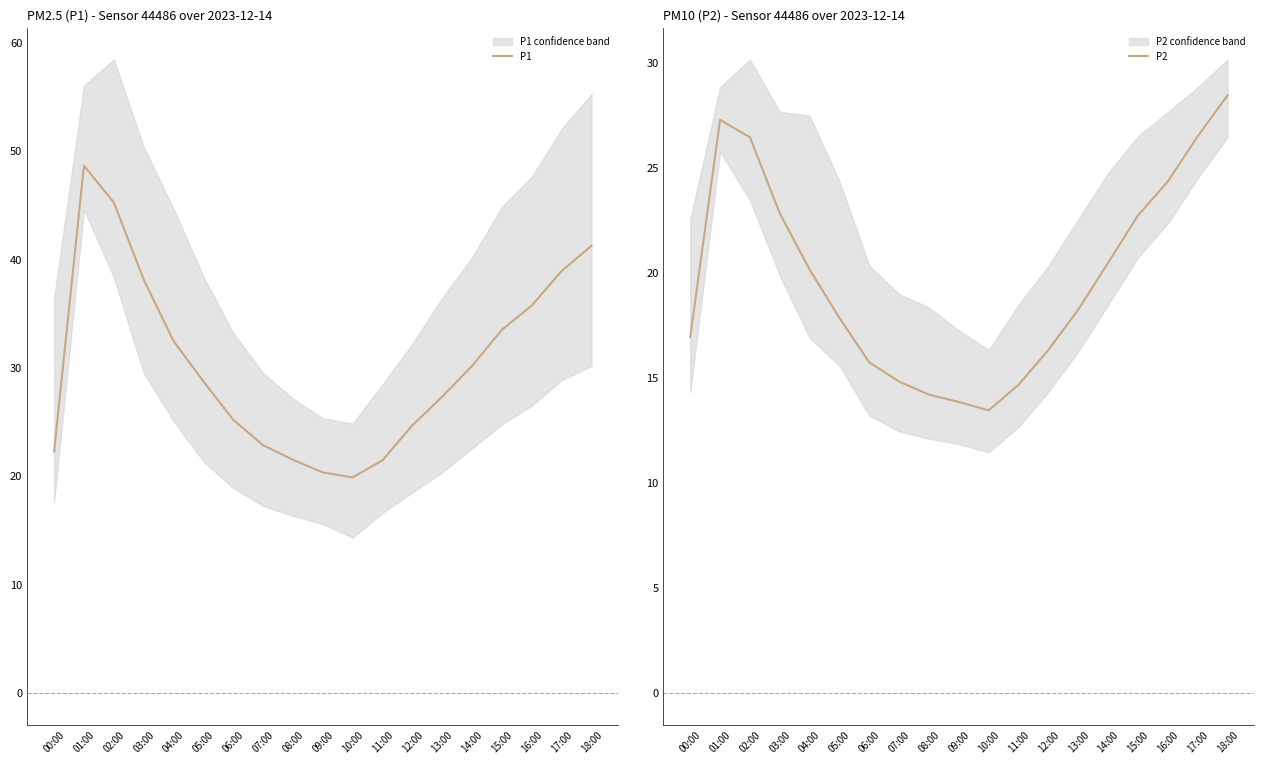

True or false: P1 and P2 intersect in this chart.

False